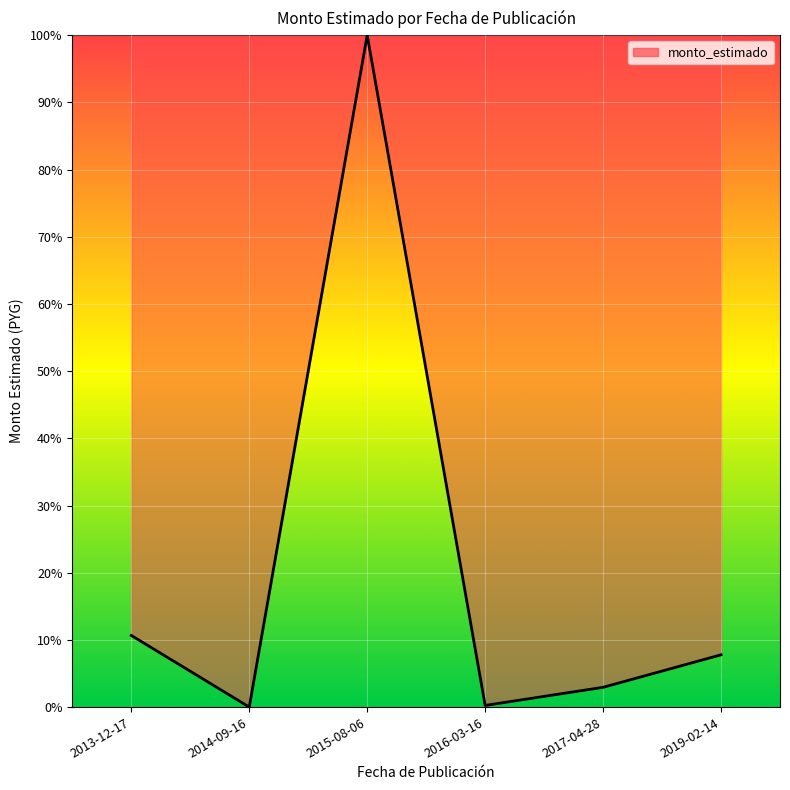

What position from the right is 2015-08-06?

4